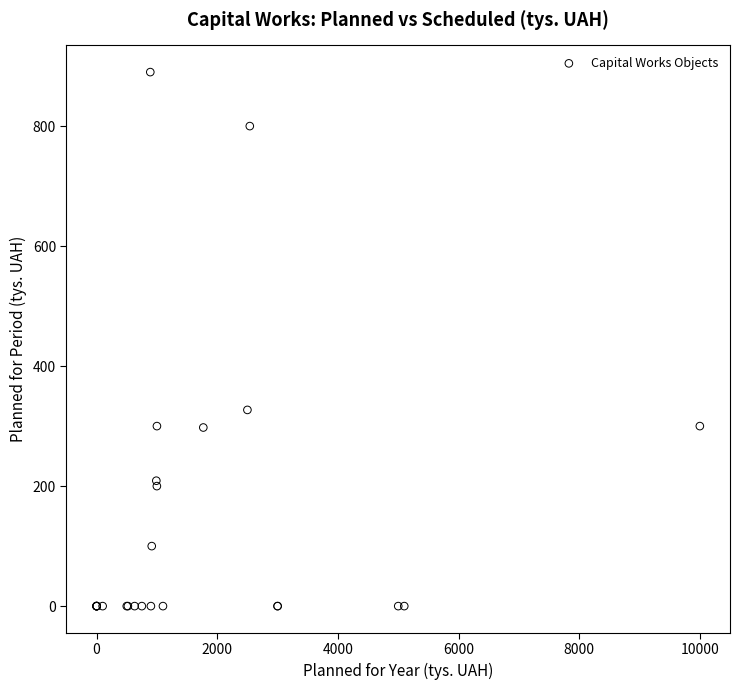

What Y value in the scatter plot is closest to 445?

327.0